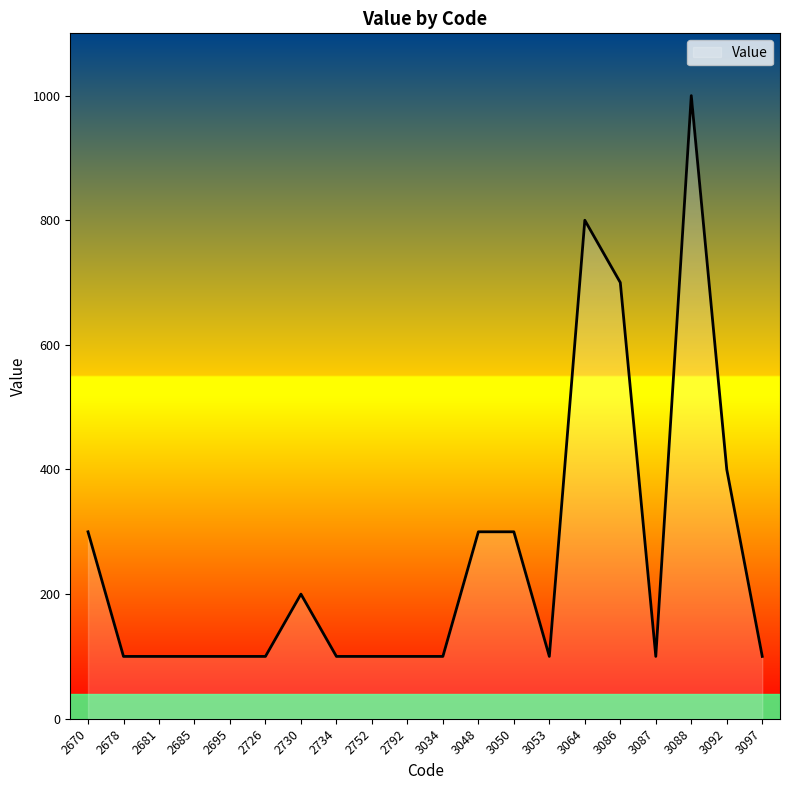

What is the minimum value shown in the chart?

100